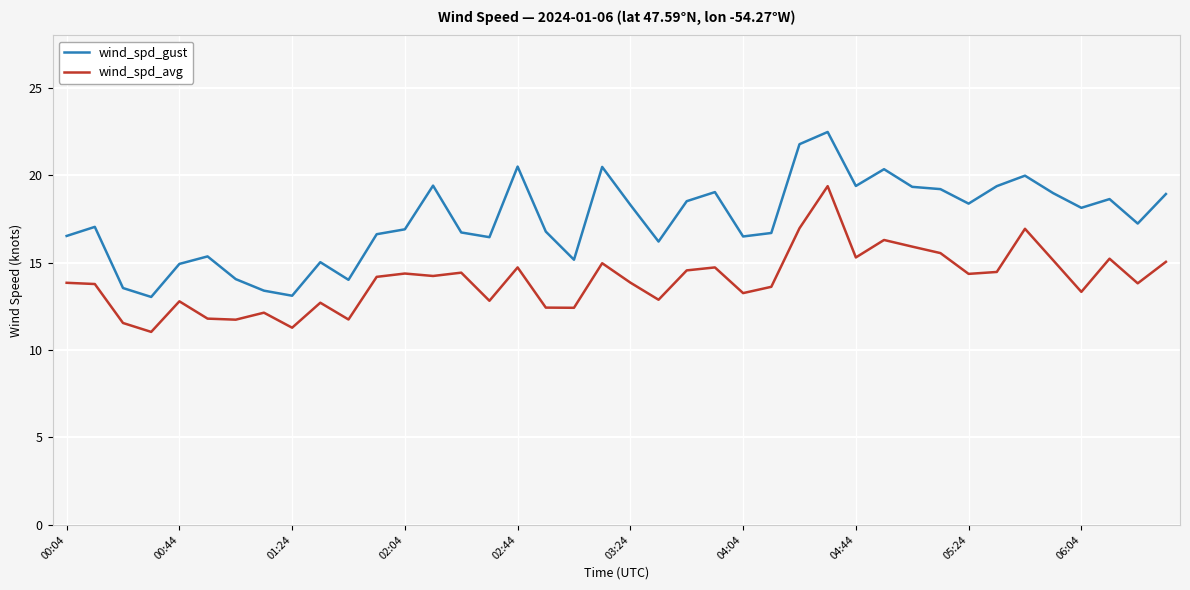

What is the difference between the maximum and minimum values in the wind_spd_gust series?

9.4